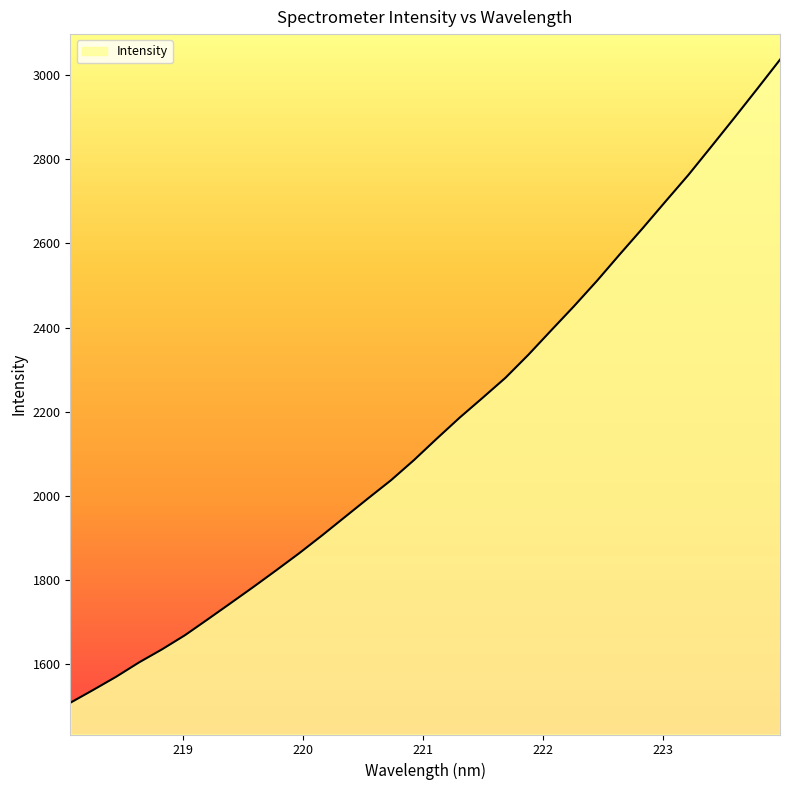

What is the difference between the maximum and minimum values?

1529.1